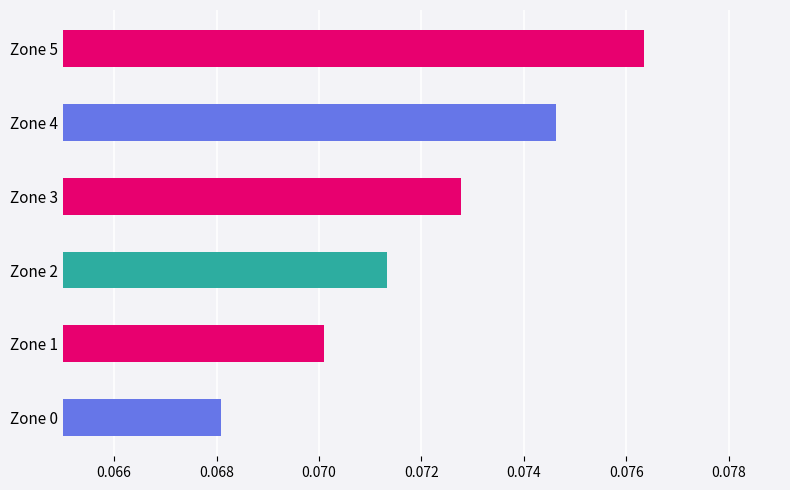

Which category has the lowest value across all series?

Zone 0